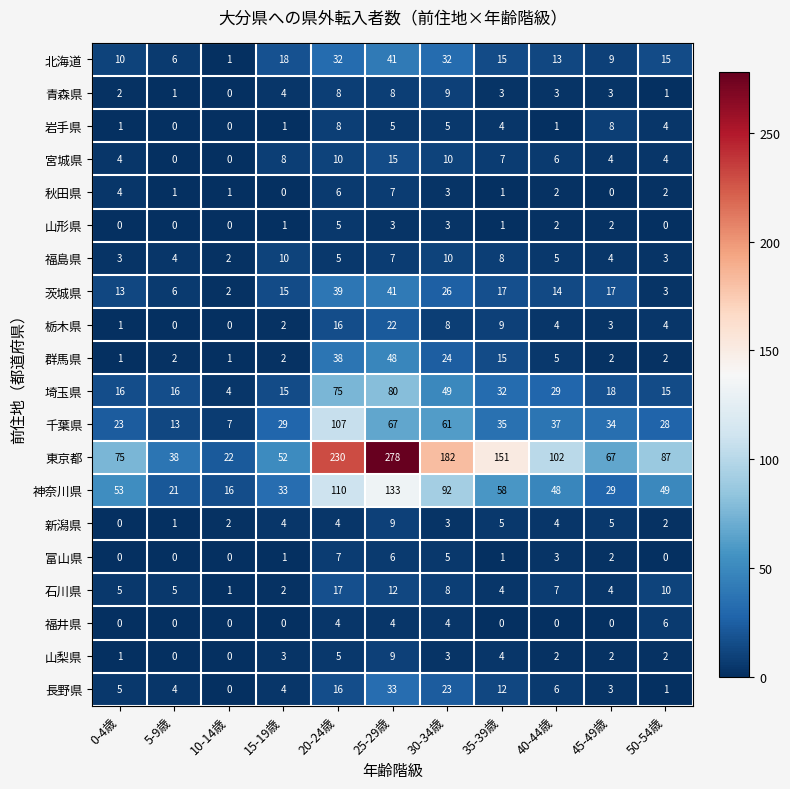

The 千葉県 series shows 51 at 15-19歳. True or false?

False